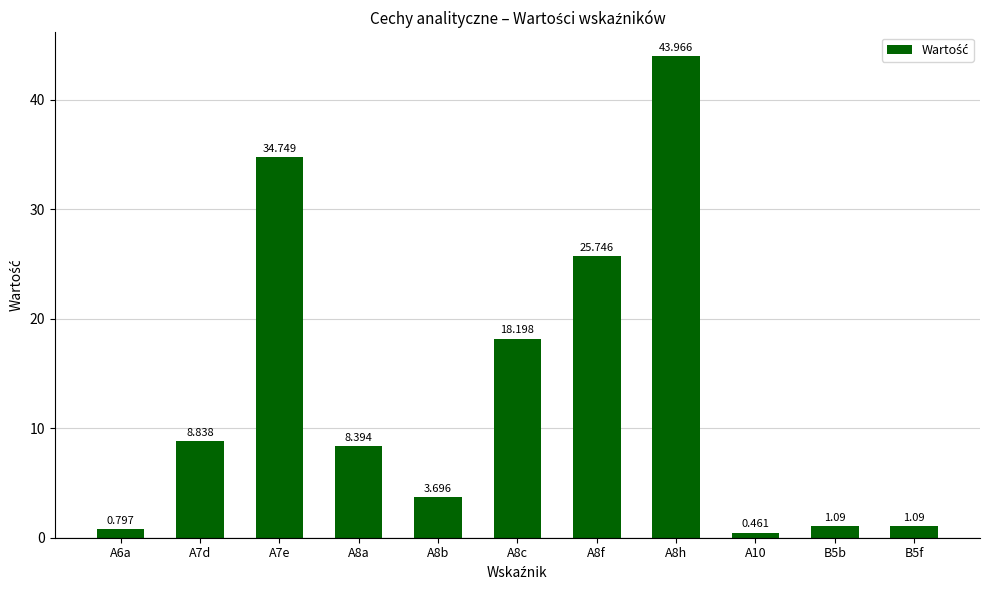

What is the value of the 10th bar from the left?

1.1